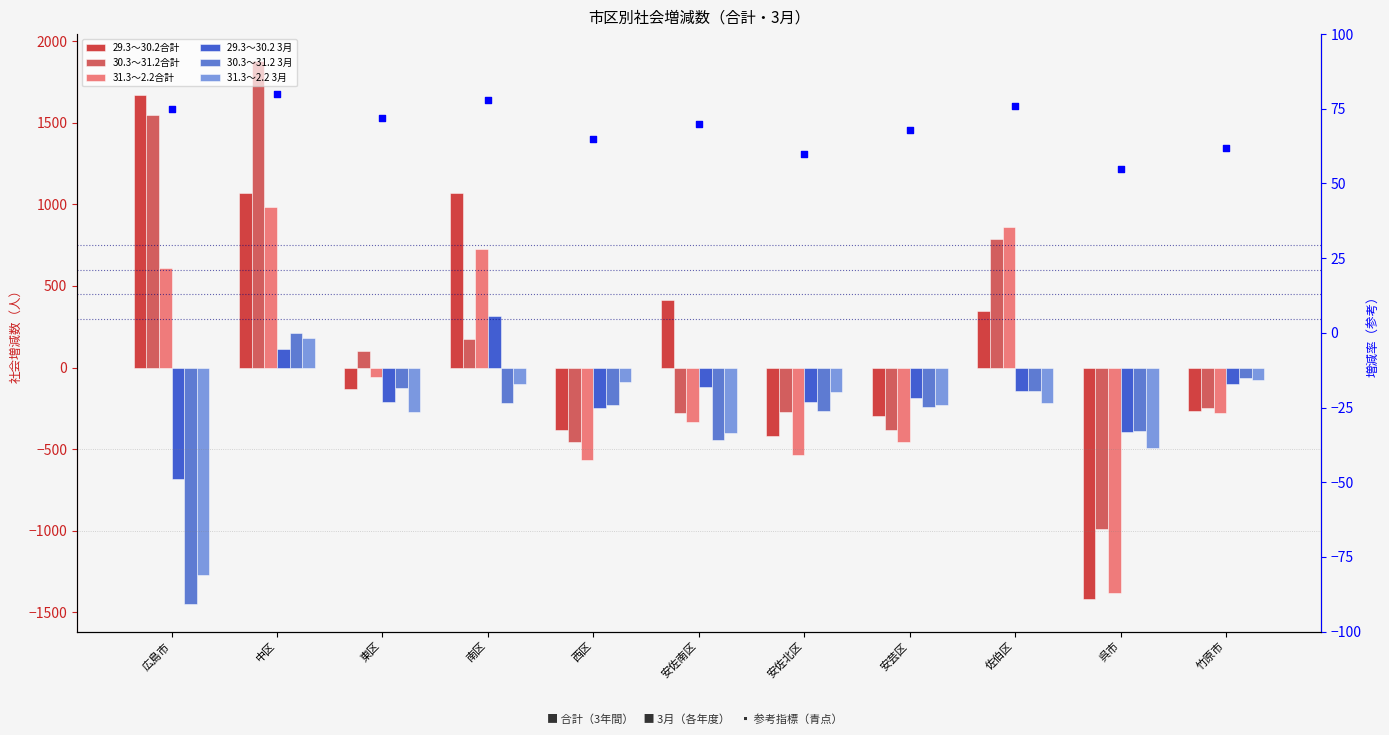

What is the total value across all series at 広島市?

421